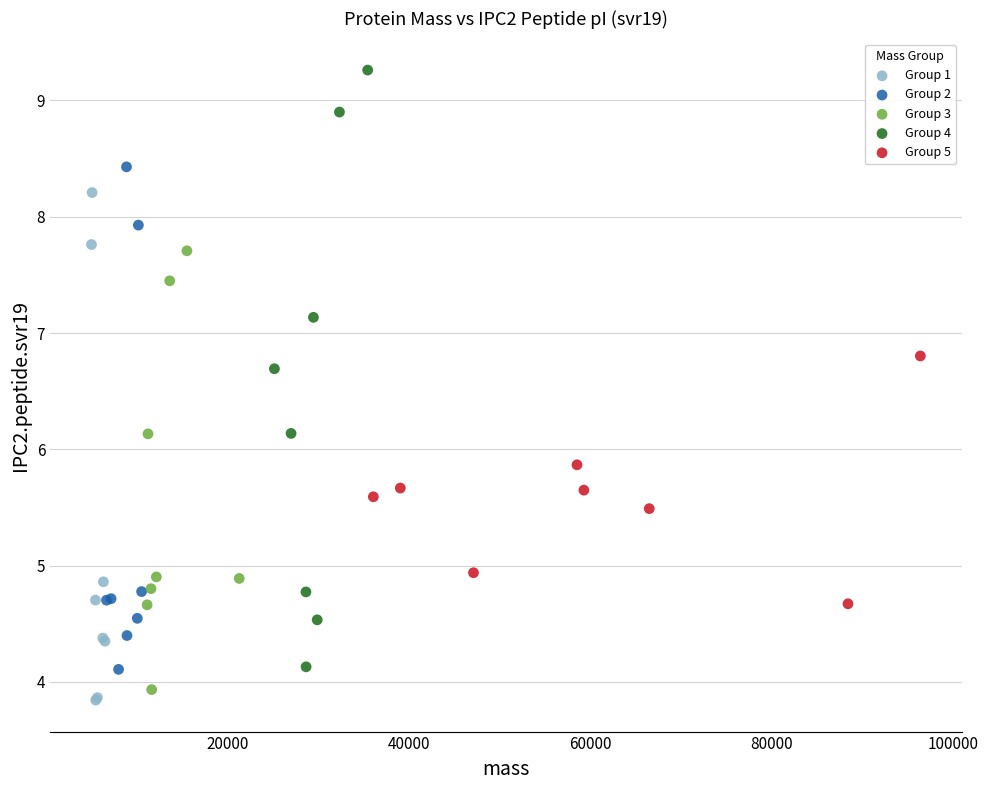

Which series has the widest spread of Y values?

Group 4